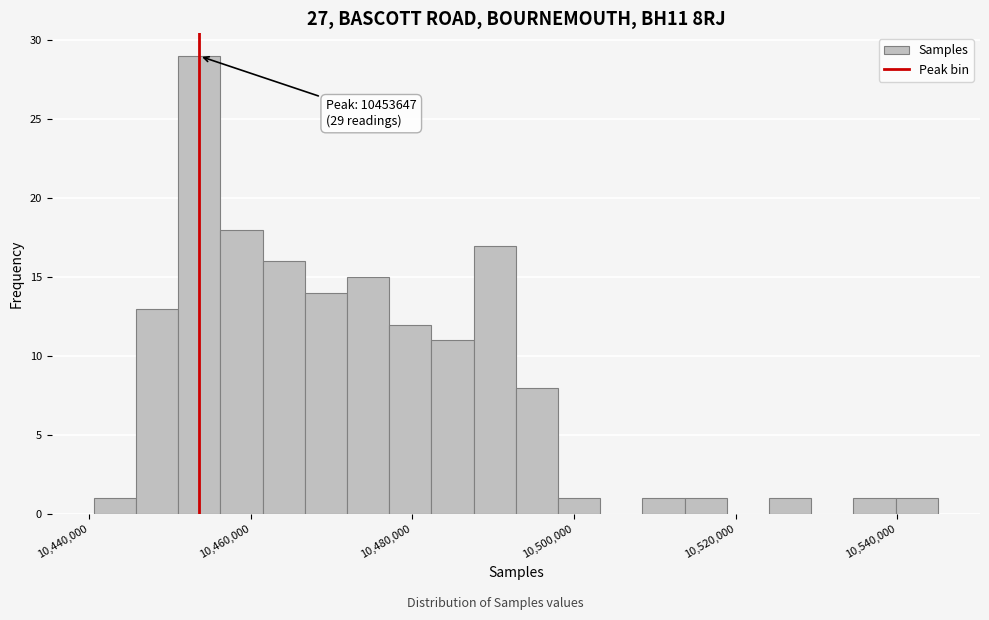

Around what value on the x-axis is the tallest bar? Give the approximate position of its centre, as read against the axis.

10454000